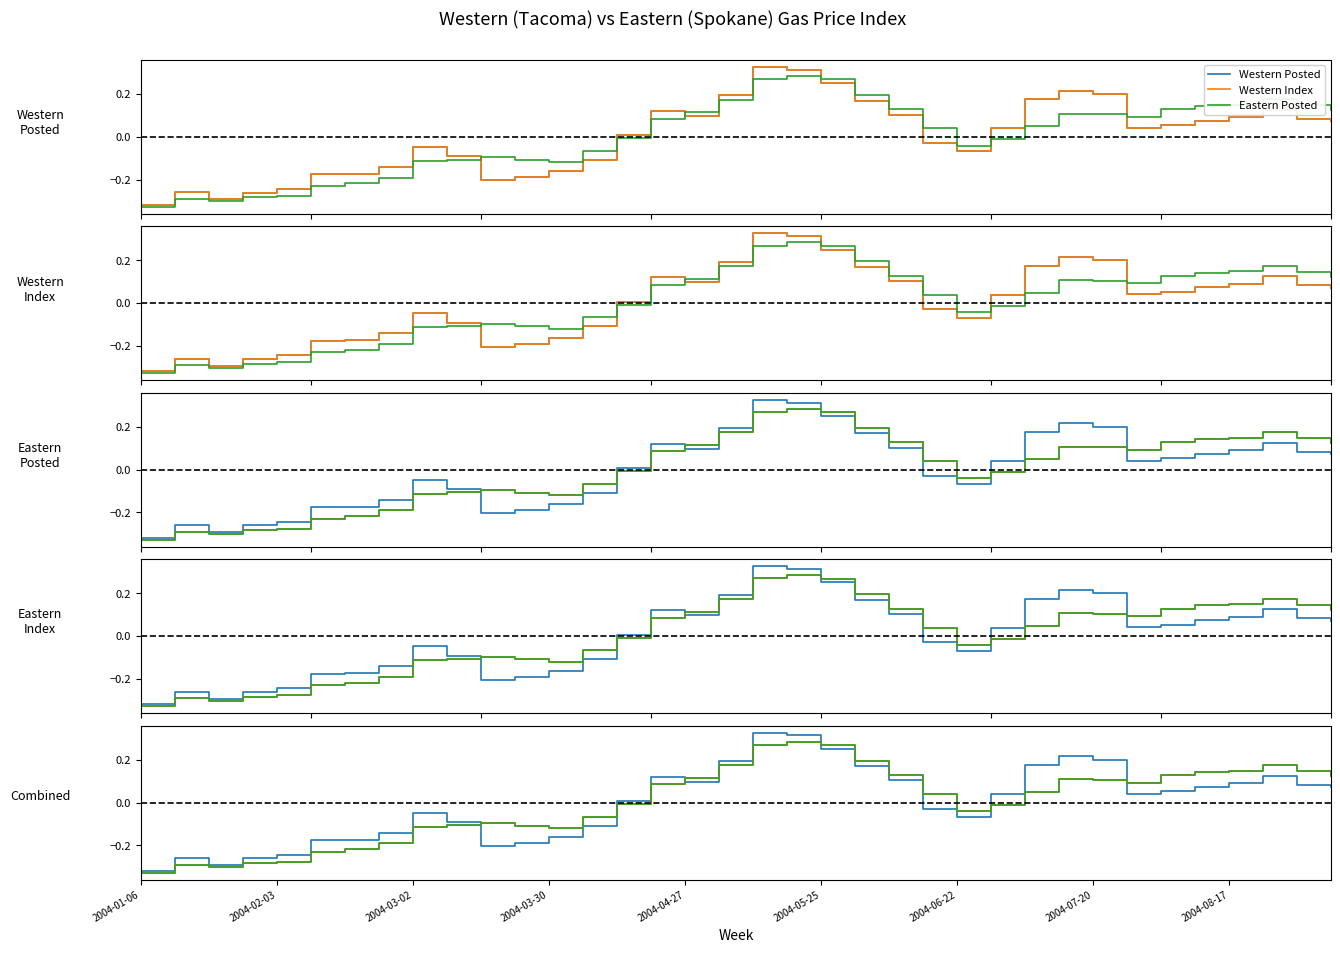

Between which two adjacent categories do Western Posted and Western Index first intersect?

2004-03-30 and 2004-04-27